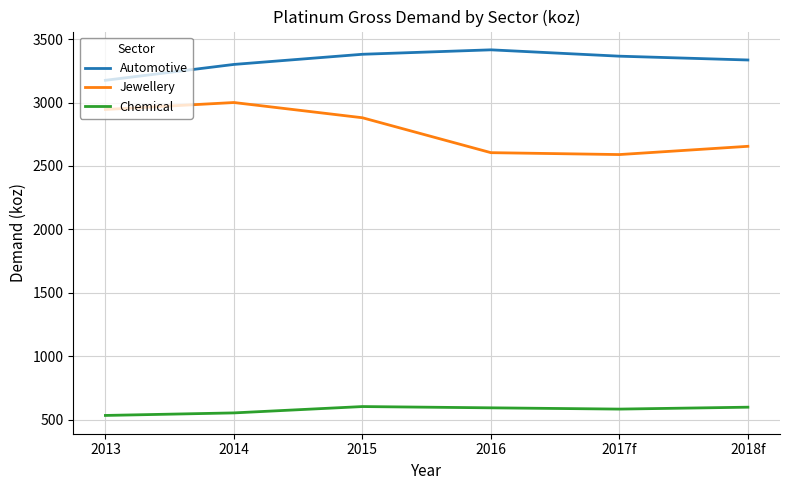

What is the difference between the Jewellery values at 2018f and 2015?

225